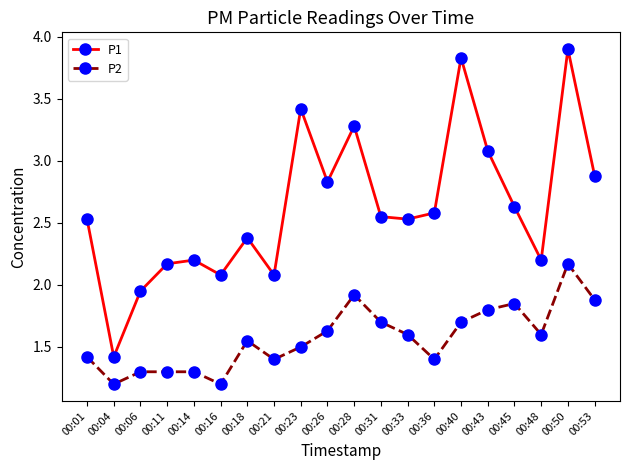

What is the minimum value for P1?

1.4